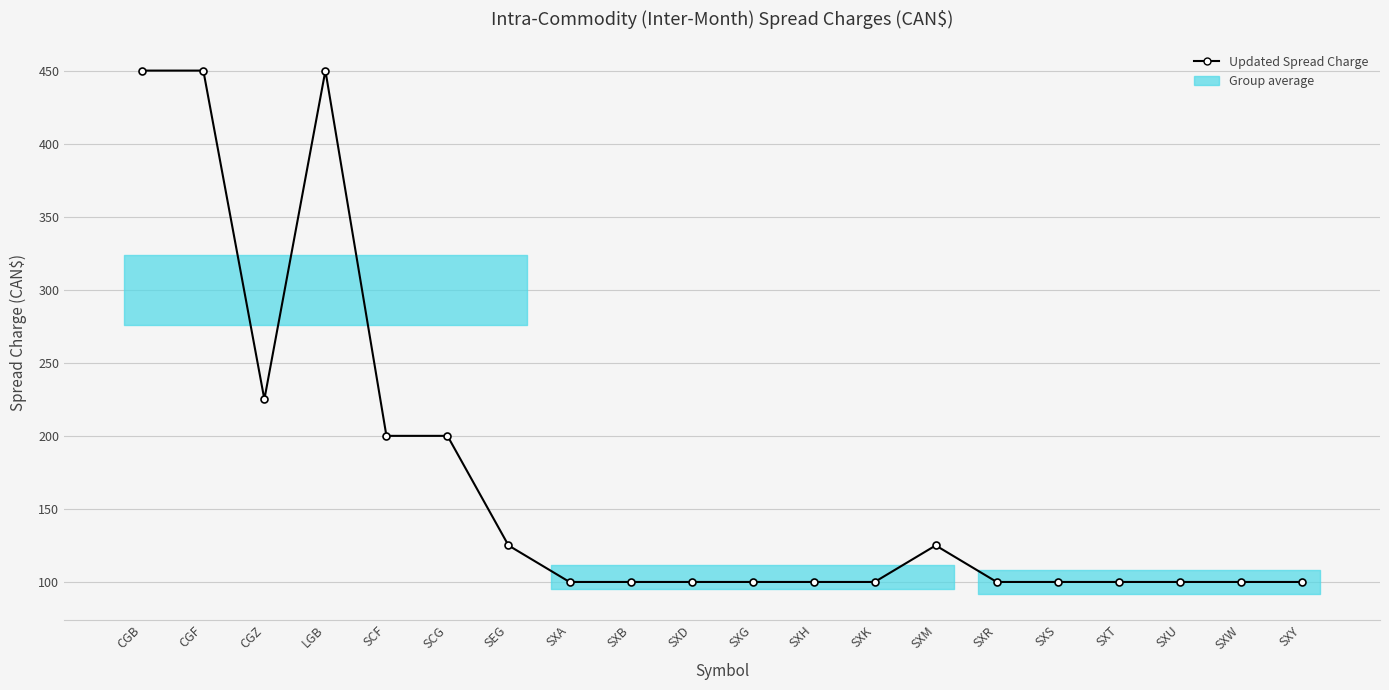

What is the sum of the UPDATED Inter-Month Spread Charge values at SXT and SXB?

200